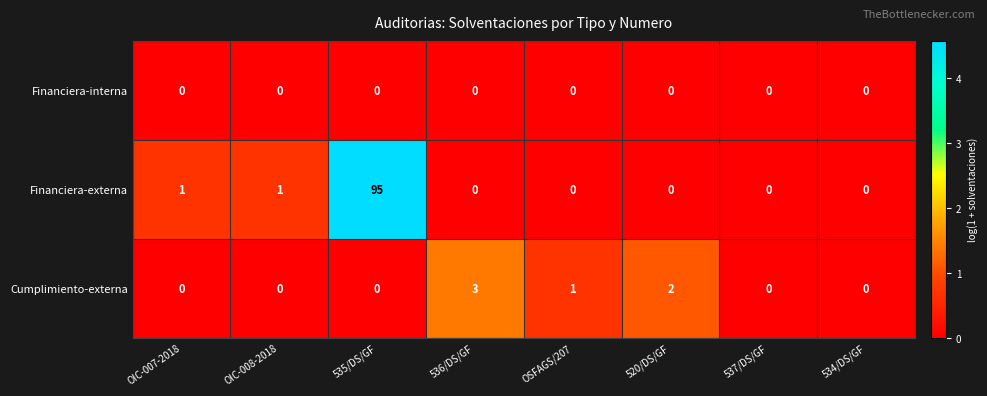

Which series has the largest total across all categories?

Financiera-externa